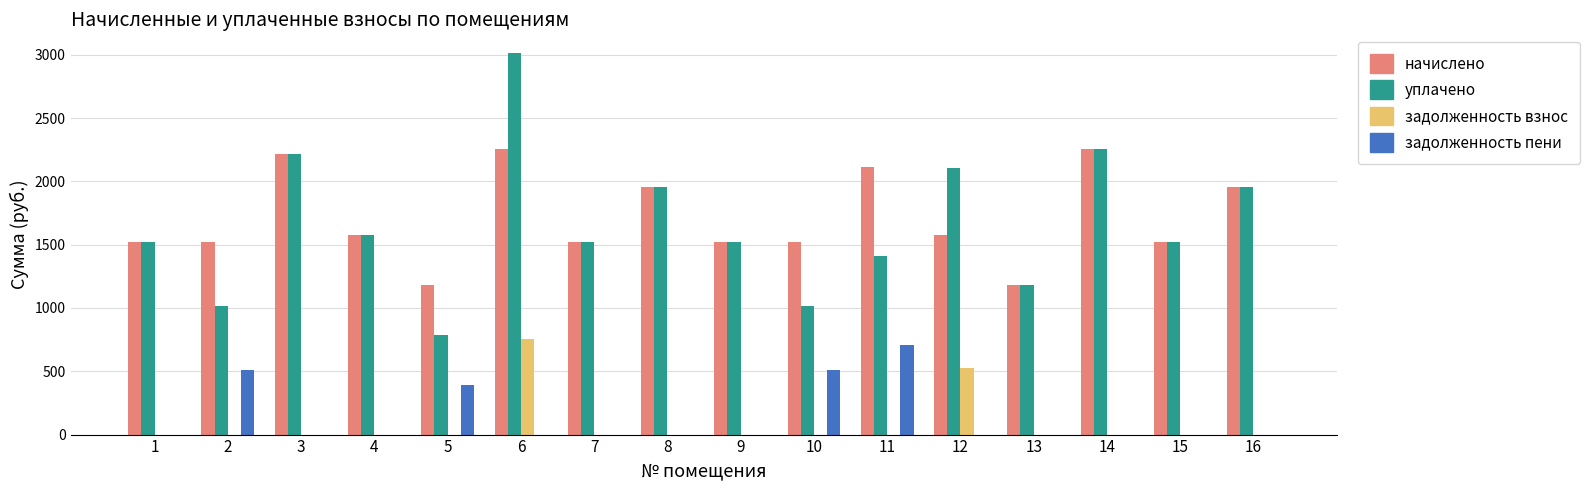

Where is задолженность взнос nearest to the value 376?

12